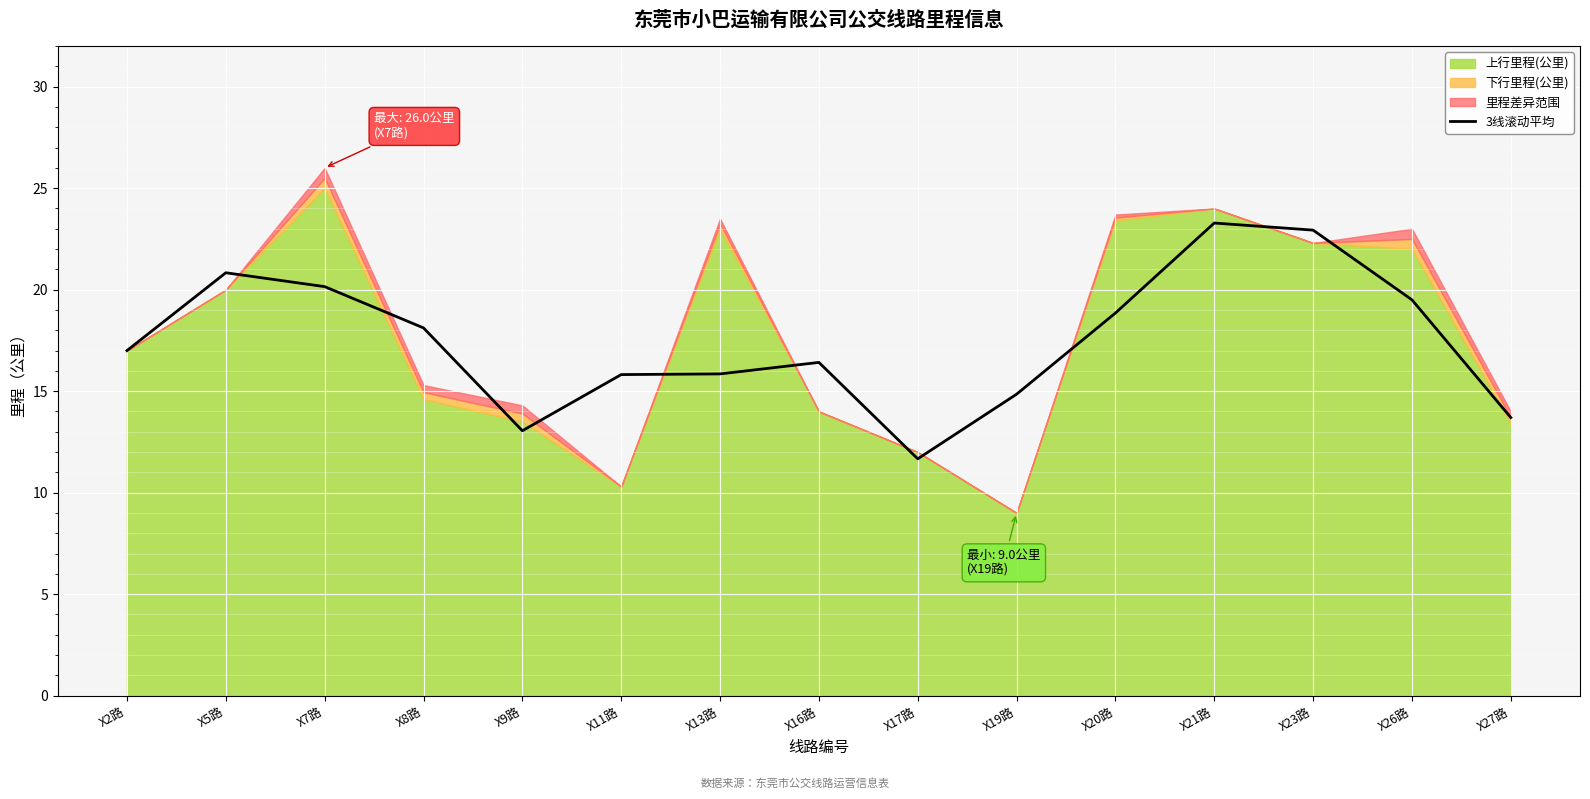

What is the lowest value of the 3线滚动平均 series?

11.7